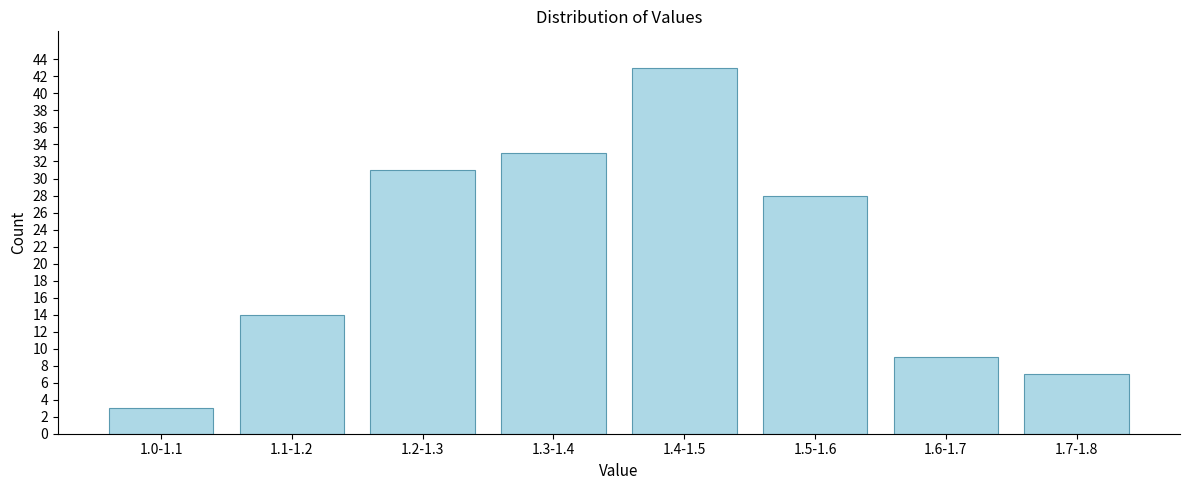

Reading right to left, transcribe all the data shown in this chart.

1.7-1.8=7	1.6-1.7=9	1.5-1.6=28	1.4-1.5=43	1.3-1.4=33	1.2-1.3=31	1.1-1.2=14	1.0-1.1=3